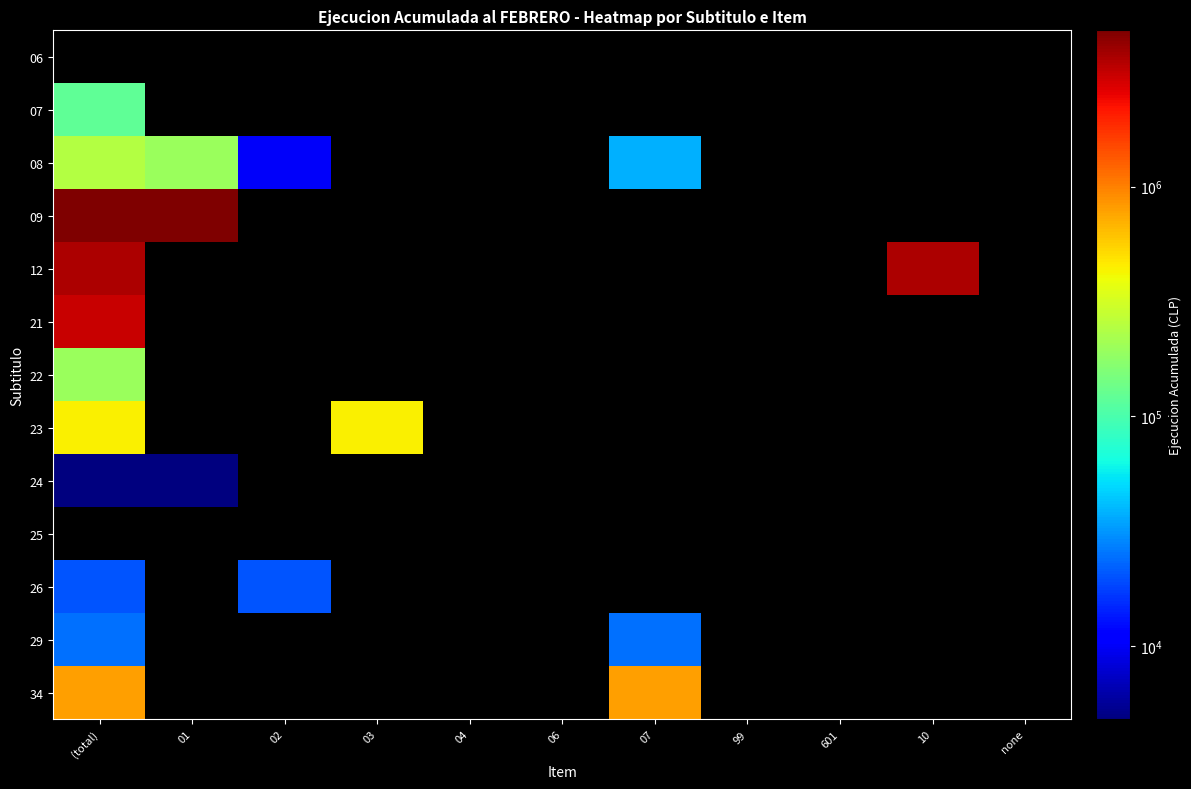

Reading right to left, transcribe all the data shown in this chart.

06: none=0	10=0	601=0	99=0	07=0	06=0	04=0	03=0	02=0	01=0	(total)=0
07: none=0	10=0	601=0	99=0	07=0	06=0	04=0	03=0	02=0	01=0	(total)=121651
08: none=0	10=0	601=0	99=0	07=37855	06=0	04=0	03=0	02=10186	01=196617	(total)=244658
09: none=0	10=0	601=0	99=0	07=0	06=0	04=0	03=0	02=0	01=4796947	(total)=4796947
12: none=0	10=3632805	601=0	99=0	07=0	06=0	04=0	03=0	02=0	01=0	(total)=3632805
21: none=0	10=0	601=0	99=0	07=0	06=0	04=0	03=0	02=0	01=0	(total)=3088921
22: none=0	10=0	601=0	99=0	07=0	06=0	04=0	03=0	02=0	01=0	(total)=193853
23: none=0	10=0	601=0	99=0	07=0	06=0	04=0	03=445538	02=0	01=0	(total)=445538
24: none=0	10=0	601=0	99=0	07=0	06=0	04=0	03=0	02=0	01=1856	(total)=1856
25: none=0	10=0	601=0	99=0	07=0	06=0	04=0	03=0	02=0	01=0	(total)=0
26: none=0	10=0	601=0	99=0	07=0	06=0	04=0	03=0	02=20186	01=0	(total)=20186
29: none=0	10=0	601=0	99=0	07=24578	06=0	04=0	03=0	02=0	01=0	(total)=24578
34: none=0	10=0	601=0	99=0	07=796610	06=0	04=0	03=0	02=0	01=0	(total)=796610